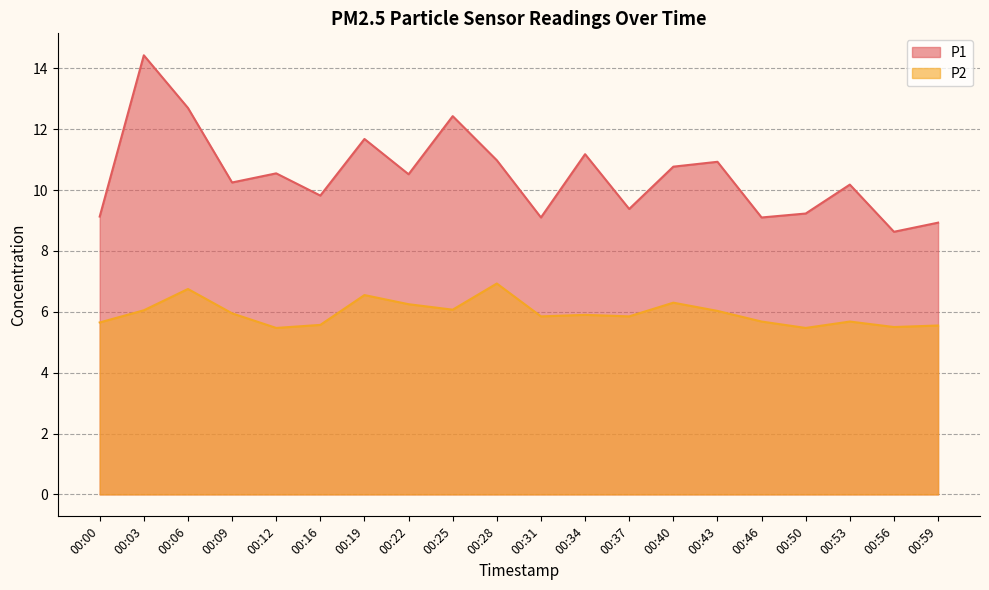

How many data points does each series have?

20